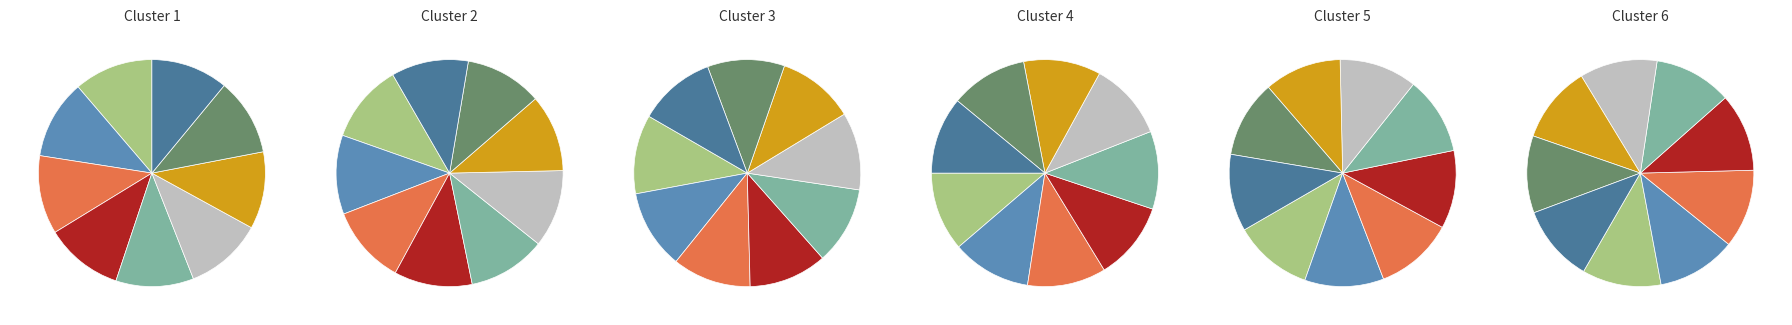

What percentage is the Abernathy slice, to the nearest percent?

11%